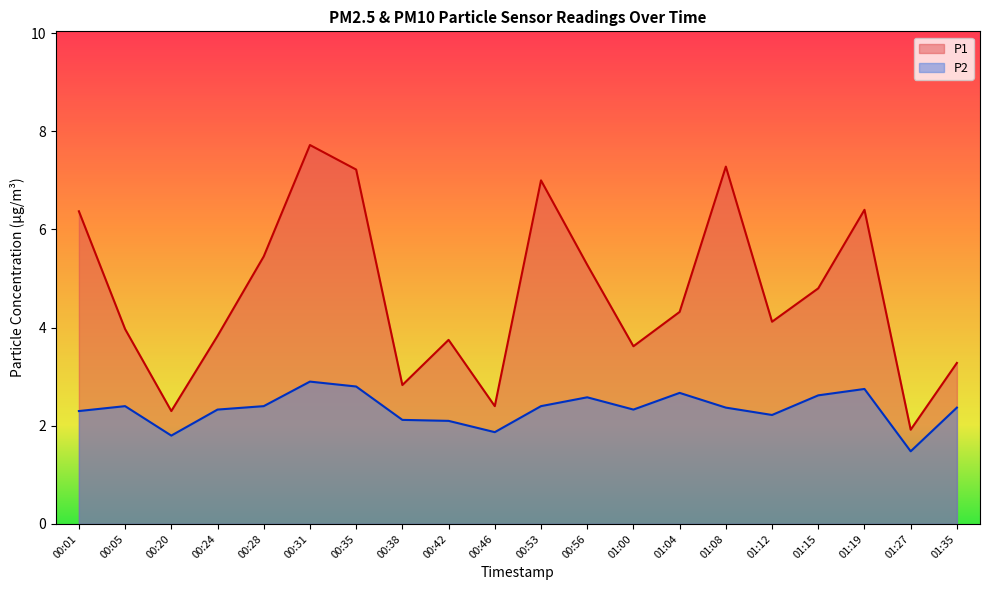

What is the difference between the highest and lowest values at 00:20?

0.5